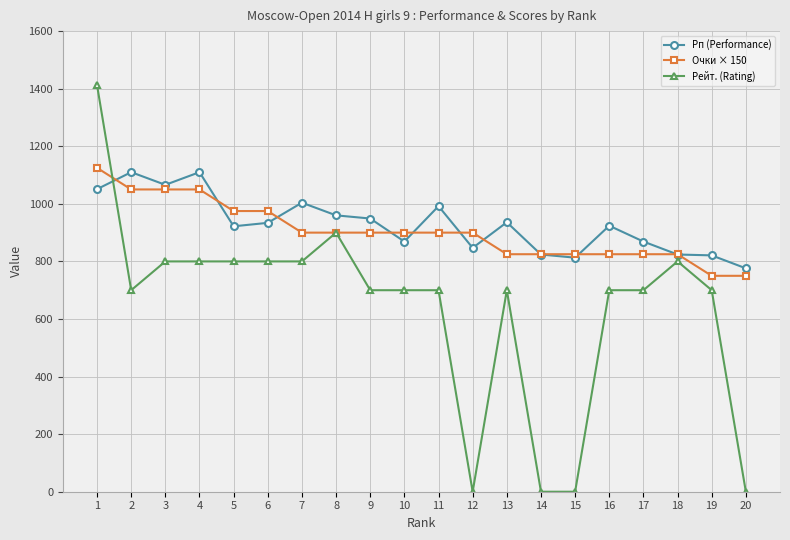

What value does the Очки × 150 series have at 9, to the nearest 10?

900